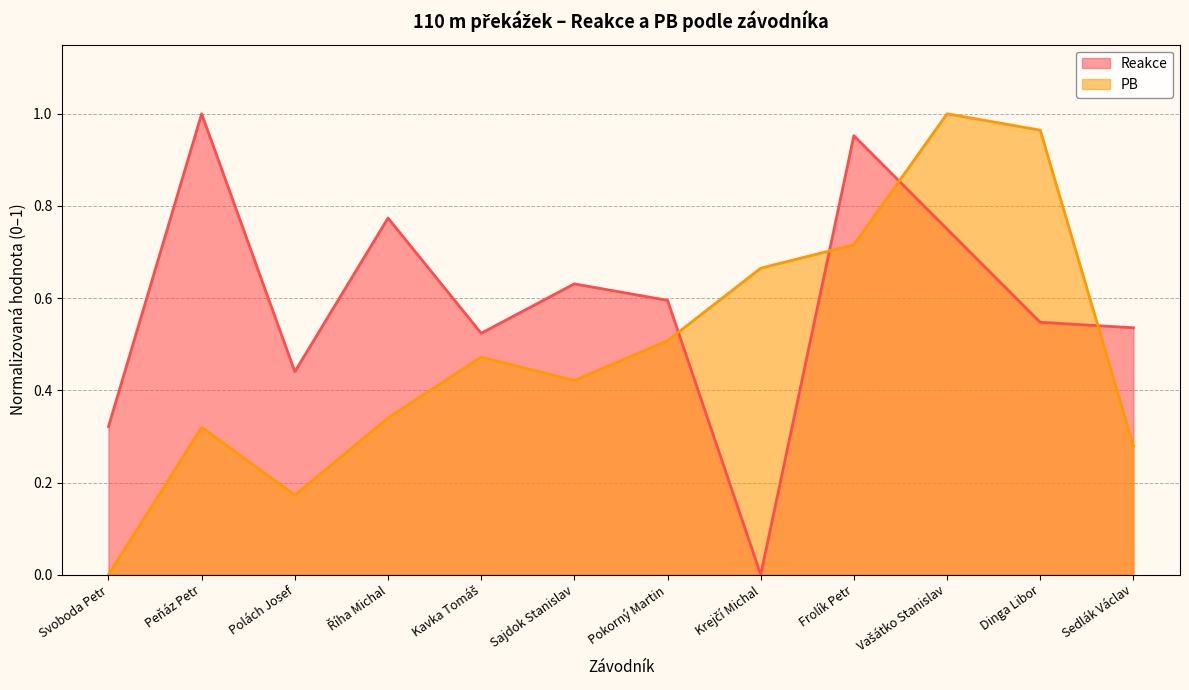

At which category is the sum across all series the highest?

Vašátko Stanislav